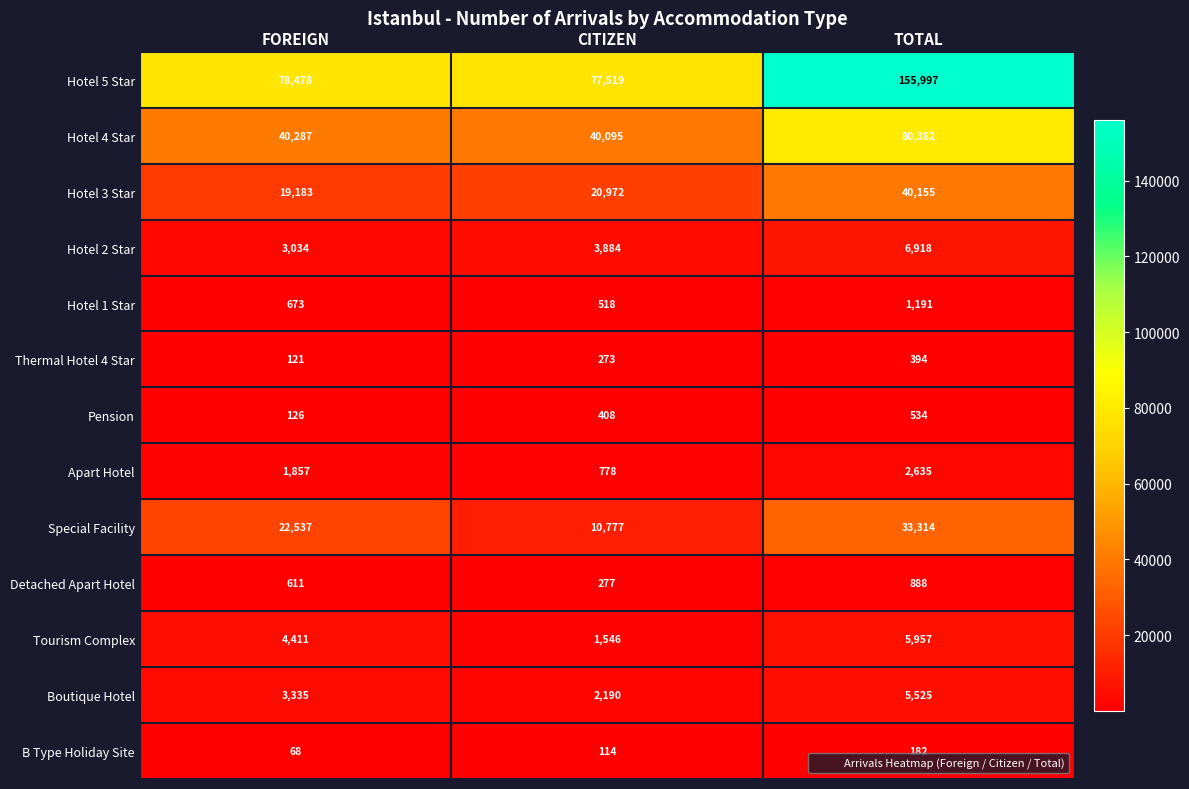

Which series has the largest range (max minus min)?

Hotel 5 Star